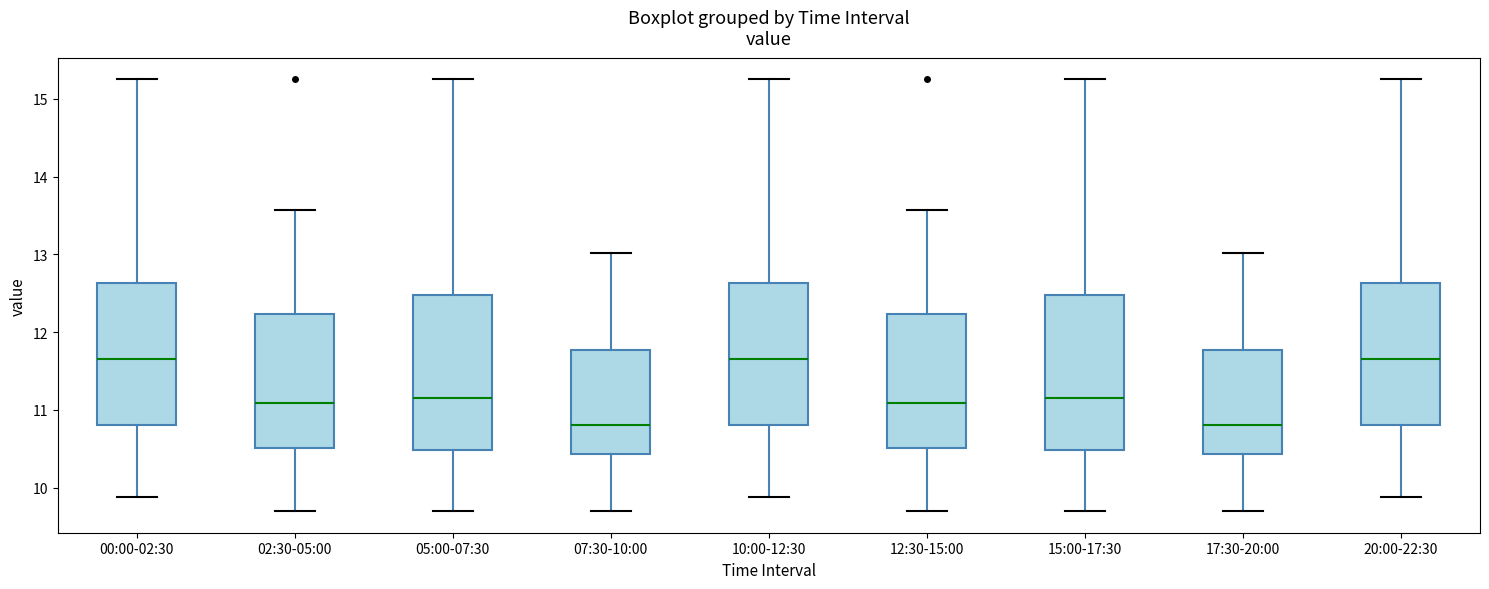

Reading left to right, read every box against the y-axis: the position of its median line, the range the box covers, and the ends of its whiskers. The values are not printed on the chart, so give them approximately, as read against the axis.

00:00-02:30: median 11.7, box 10.8 to 12.6, whiskers 9.9 to 15.3
02:30-05:00: median 11.1, box 10.5 to 12.2, whiskers 9.7 to 13.6
05:00-07:30: median 11.2, box 10.5 to 12.5, whiskers 9.7 to 15.3
07:30-10:00: median 10.8, box 10.4 to 11.8, whiskers 9.7 to 13.0
10:00-12:30: median 11.7, box 10.8 to 12.6, whiskers 9.9 to 15.3
12:30-15:00: median 11.1, box 10.5 to 12.2, whiskers 9.7 to 13.6
15:00-17:30: median 11.2, box 10.5 to 12.5, whiskers 9.7 to 15.3
17:30-20:00: median 10.8, box 10.4 to 11.8, whiskers 9.7 to 13.0
20:00-22:30: median 11.7, box 10.8 to 12.6, whiskers 9.9 to 15.3